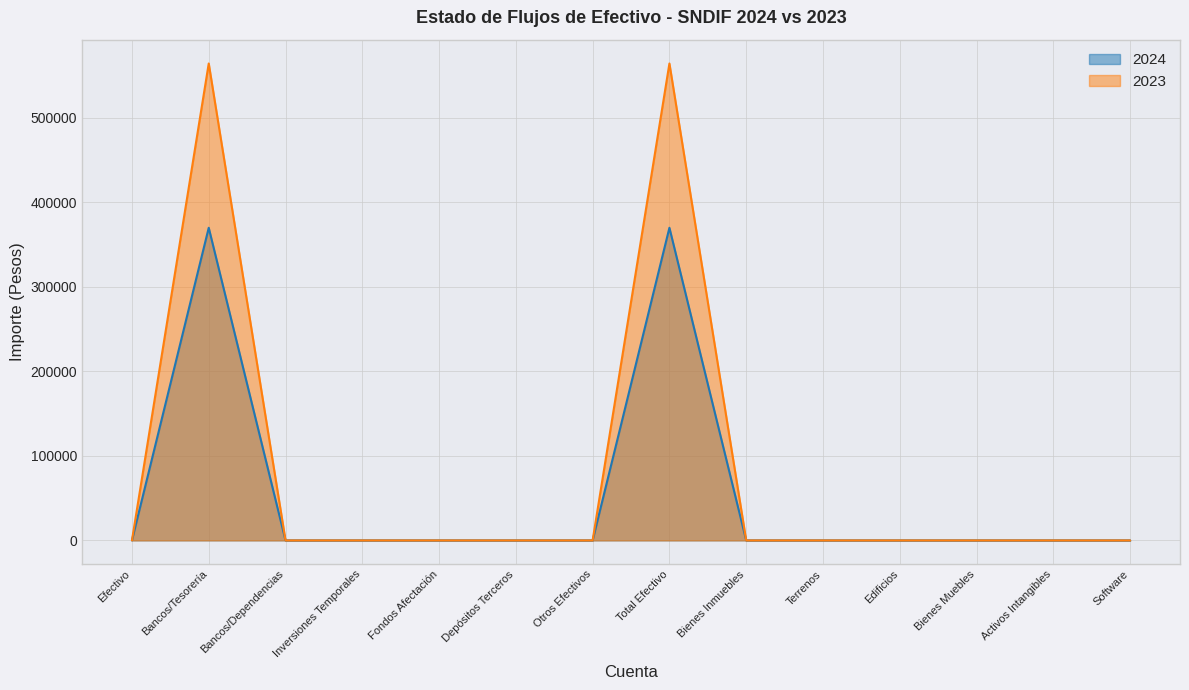

The 2024 series shows 0.0 at Activos Intangibles. True or false?

True